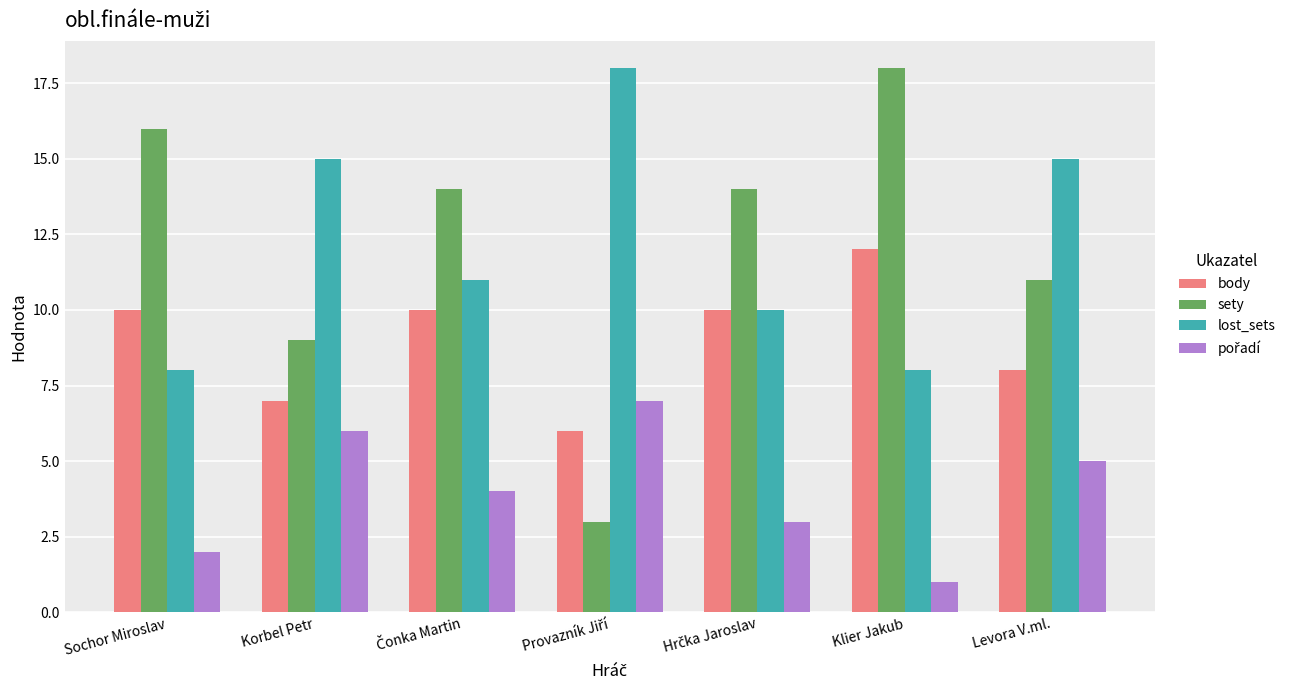

Which series has the largest range (max minus min)?

sety